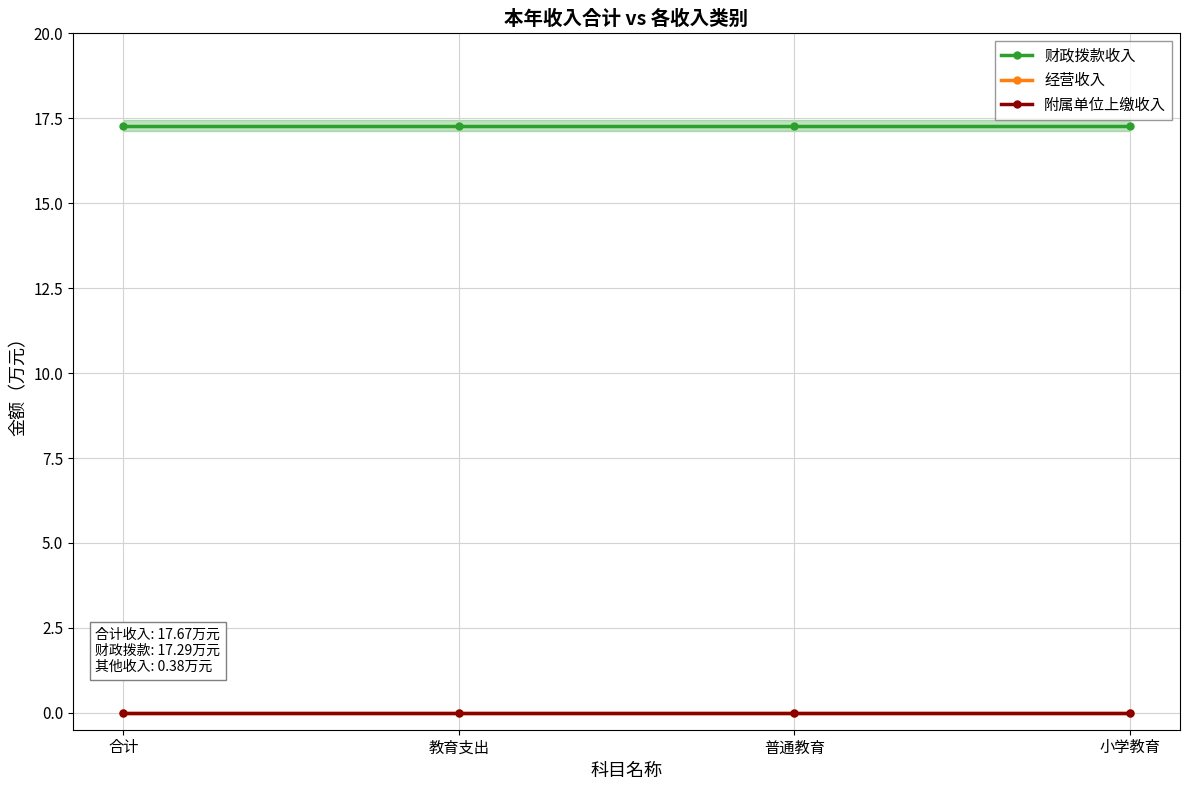

Is this an area chart (filled region under the line)?

No